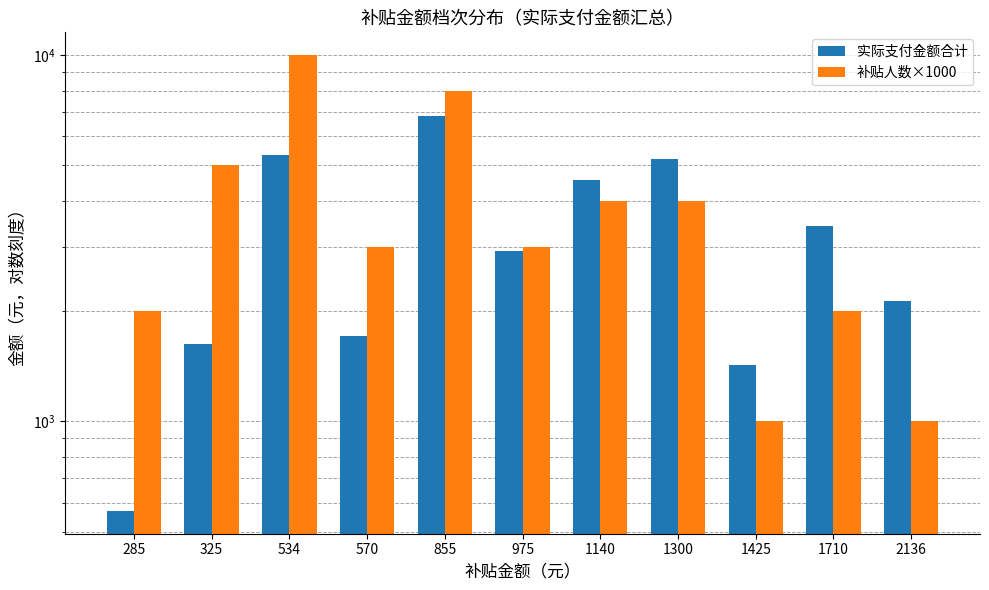

Rank the series by their average value, from lowest to highest.

实际支付金额合计, 补贴人数×1000